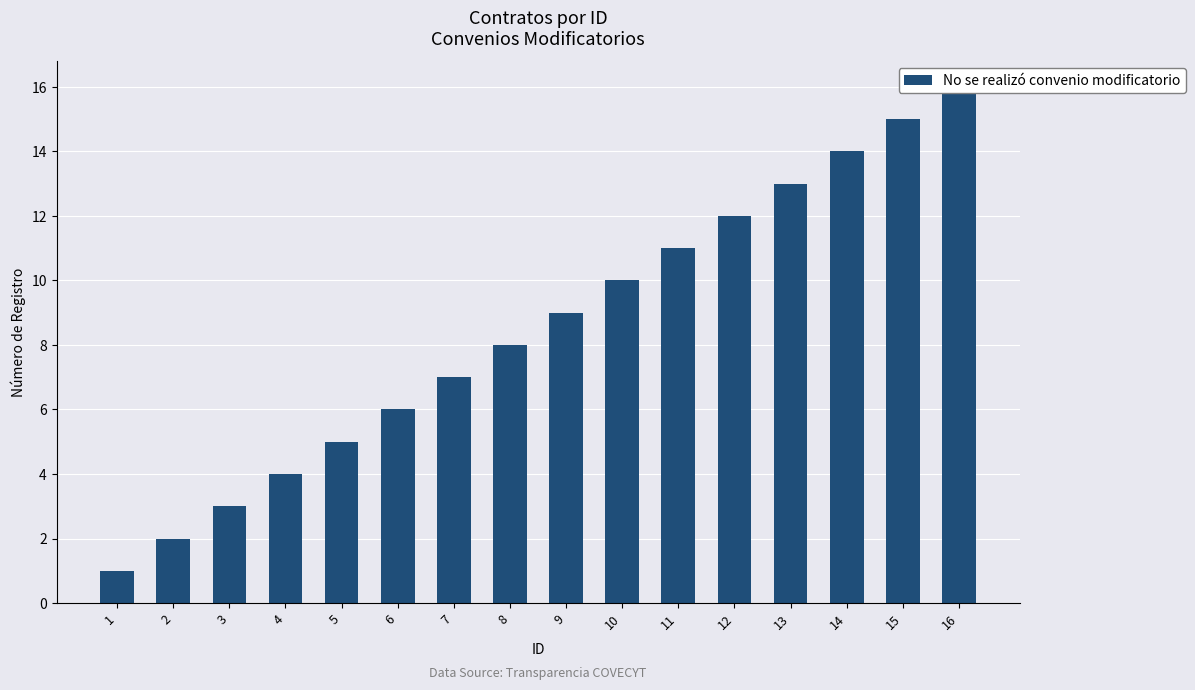

What is the value of the 5th bar from the left?

5